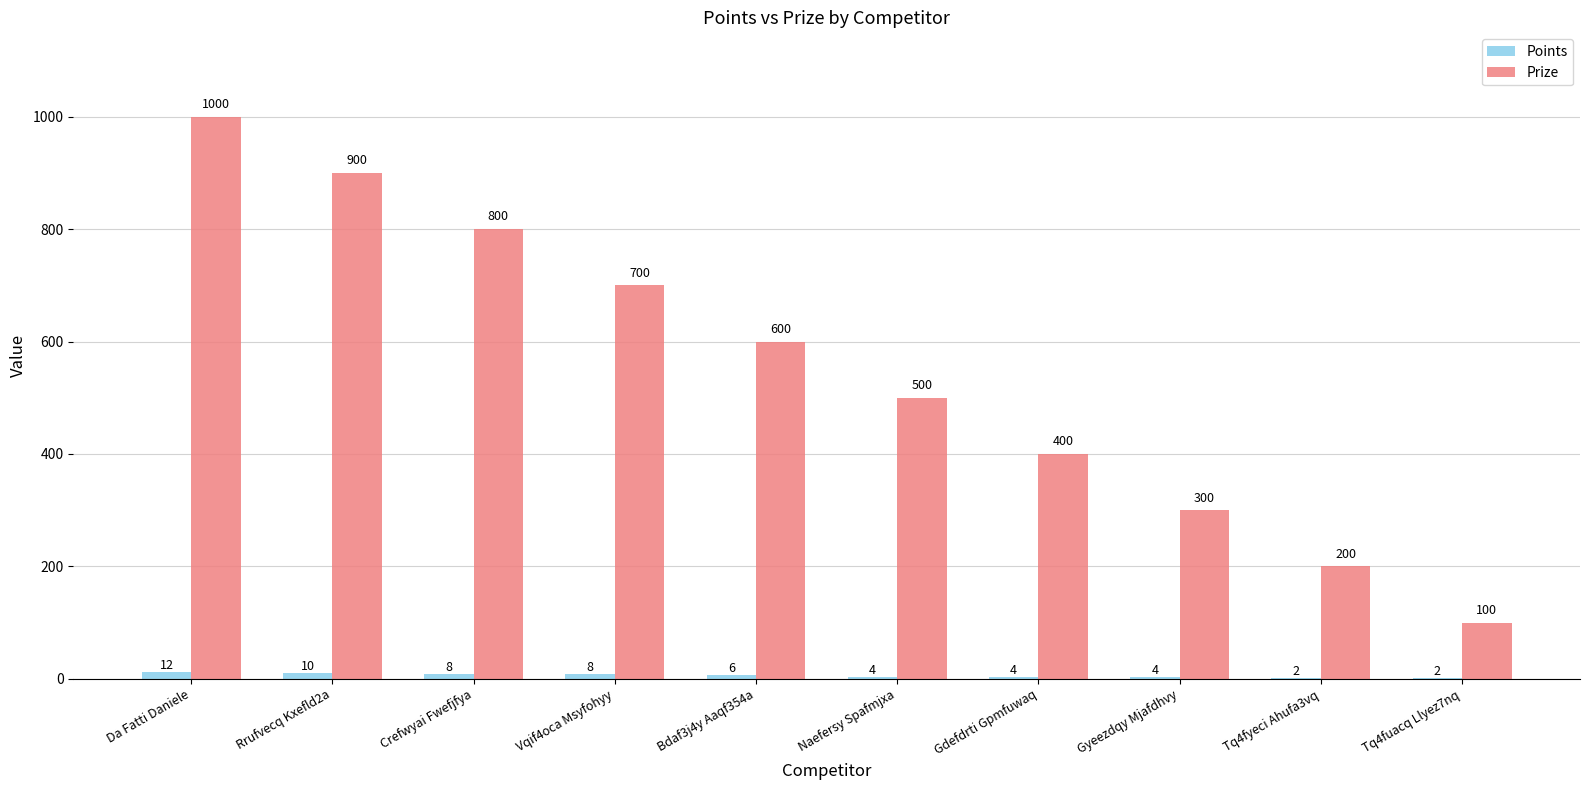

Does the chart contain stacked bars?

No